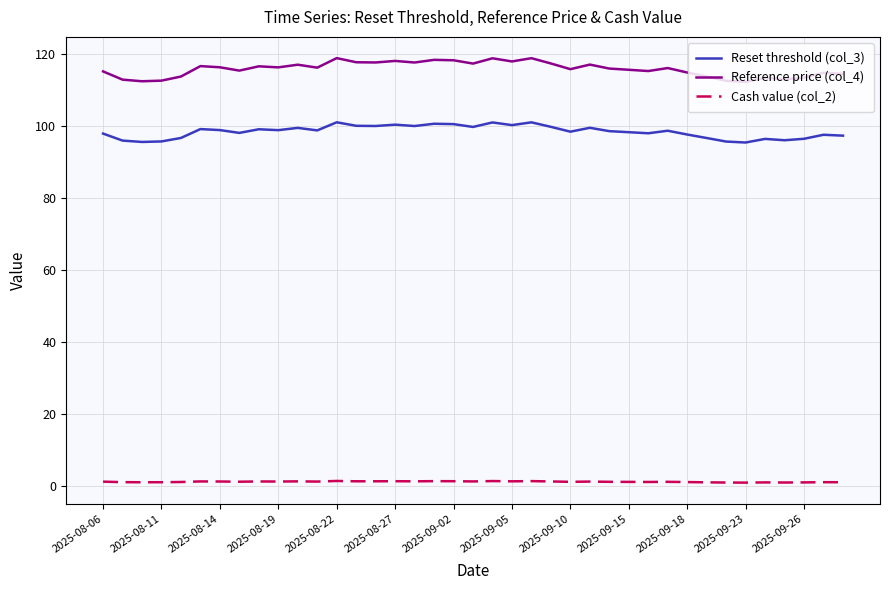

True or false: Cash value (col_2) and Reference price (col_4) intersect in this chart.

False